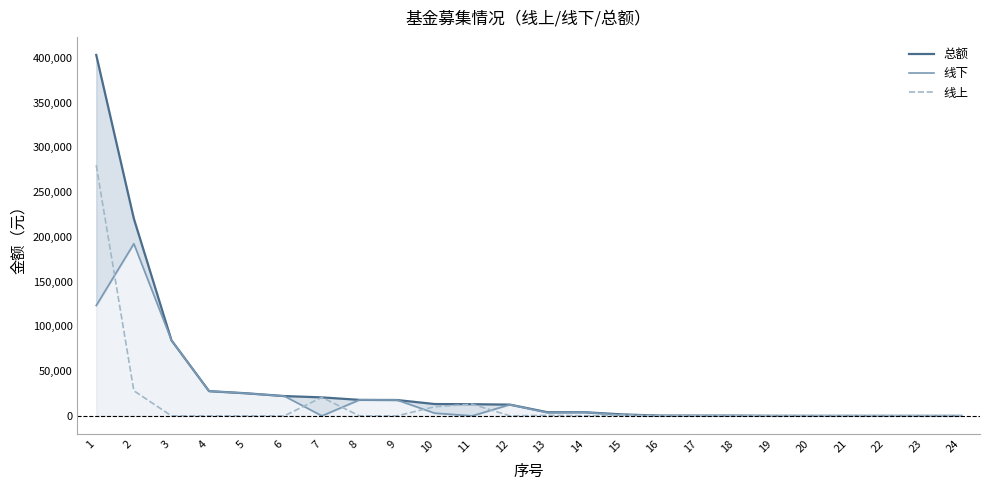

Which category has the lowest value in the 总额 series?

24